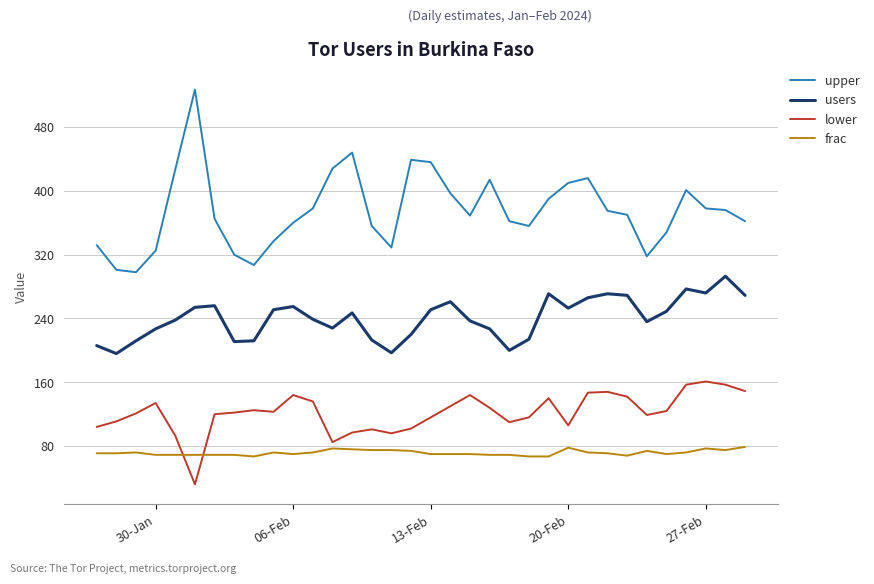

What is the minimum value for upper?

298